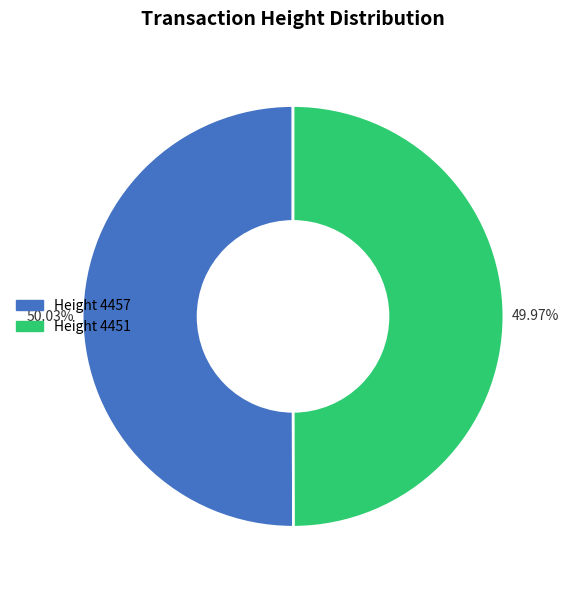

Is there a majority slice in this chart?

Yes